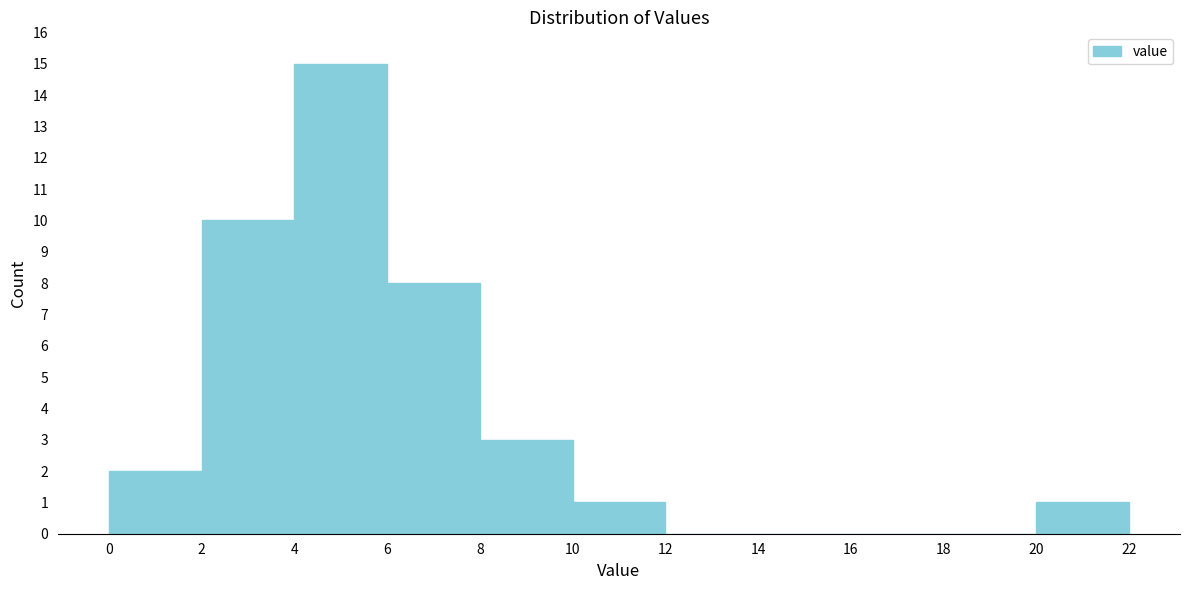

What is the height of the bar covering 2 to 4 on the x-axis? The values are not printed on the chart, so give them approximately, as read against the axis.

10